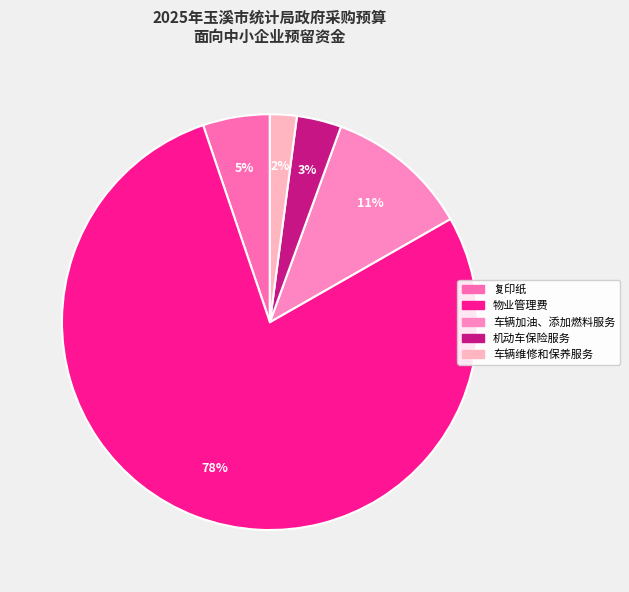

Rank the categories by value from highest to lowest.

物业管理费, 车辆加油、添加燃料服务, 复印纸, 机动车保险服务, 车辆维修和保养服务